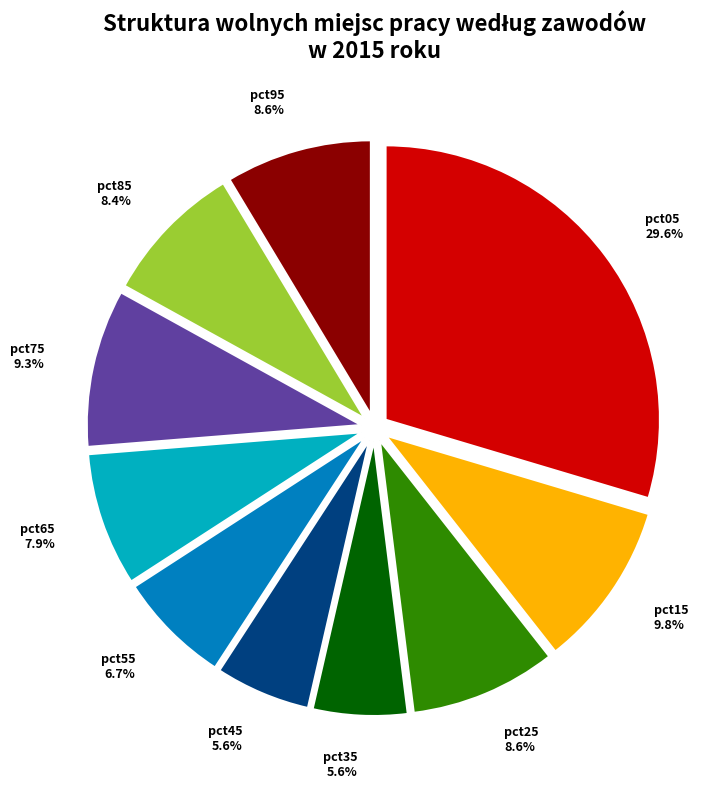

Which has a higher value, pct55 or pct35?

pct55